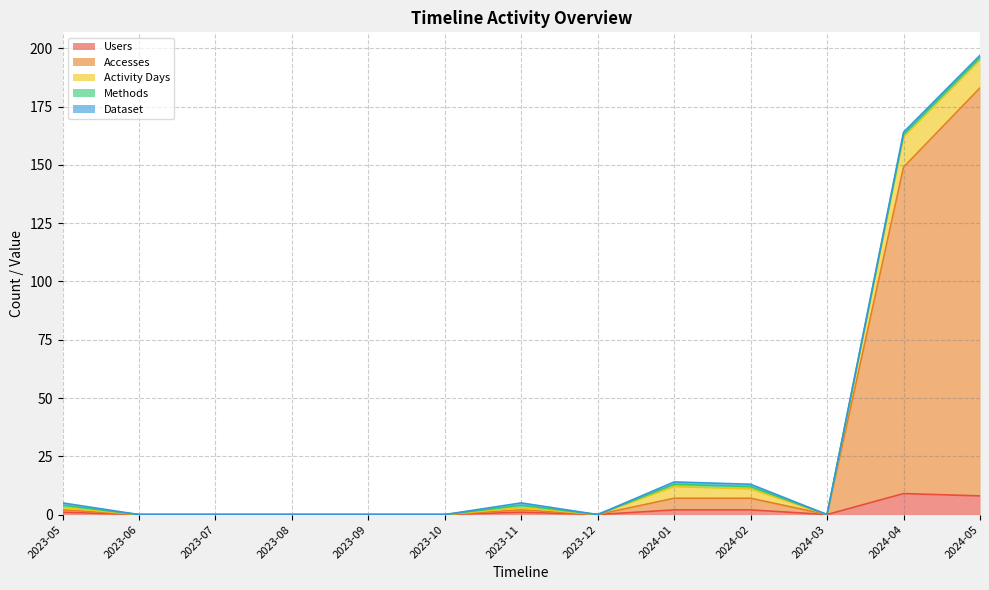

Which series has the widest spread of values?

Accesses